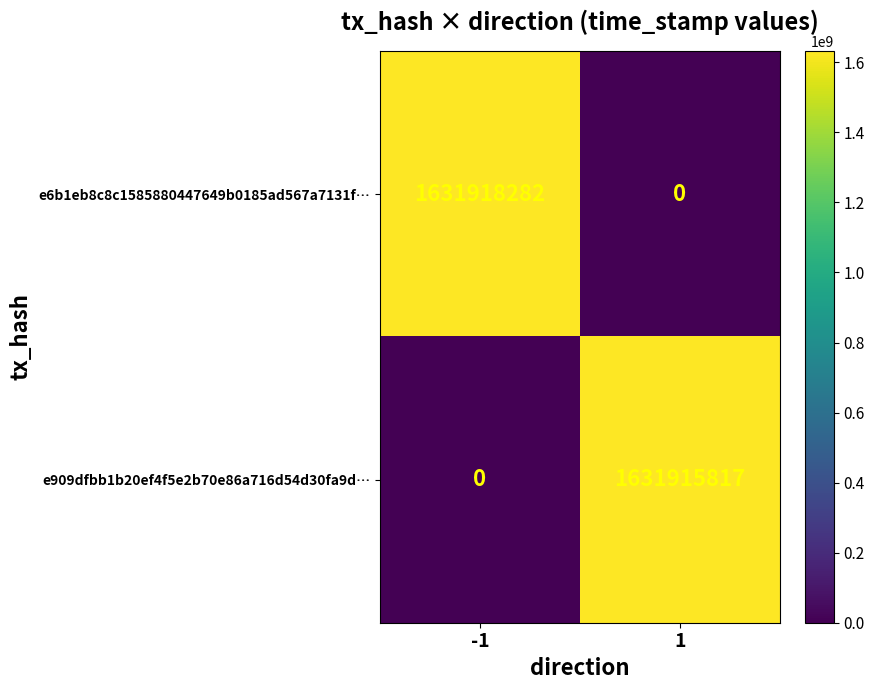

What is the total value across all series at 1?

1631915817